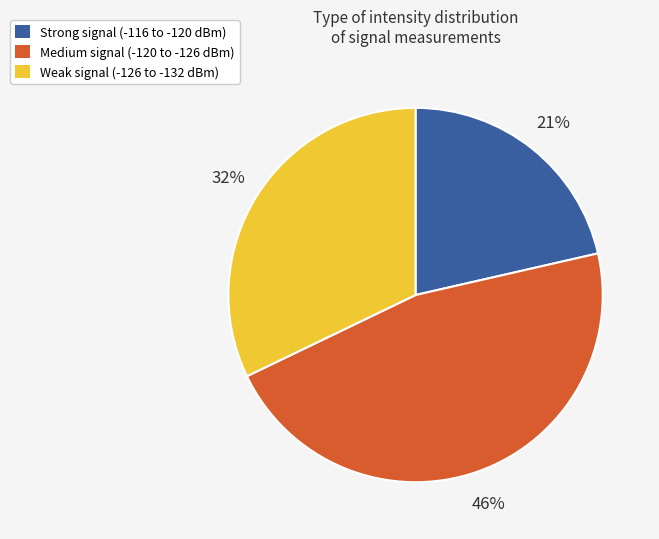

Is there any slice that represents more than half of the pie?

No